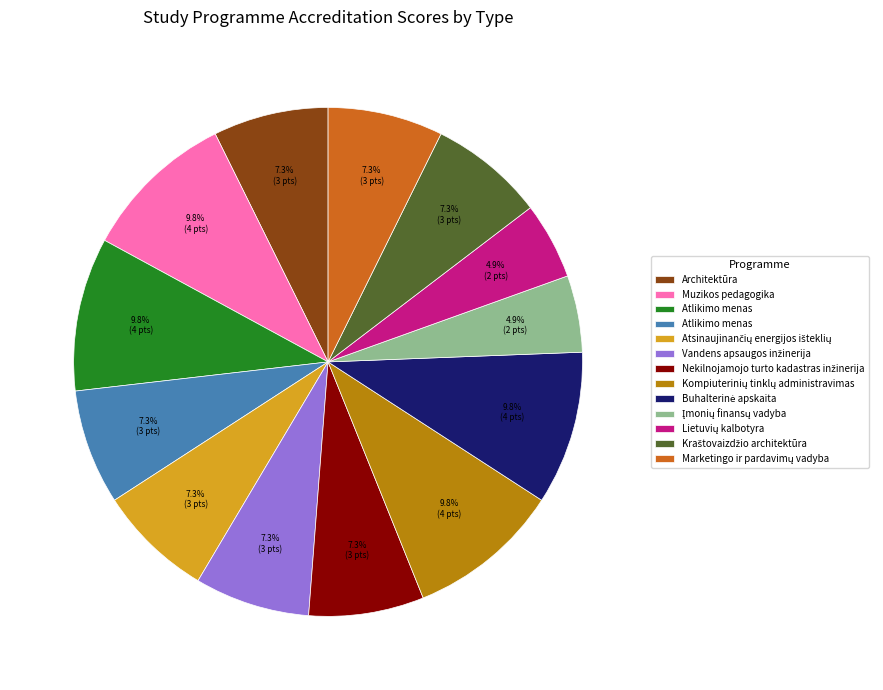

Does any single category account for the majority?

No